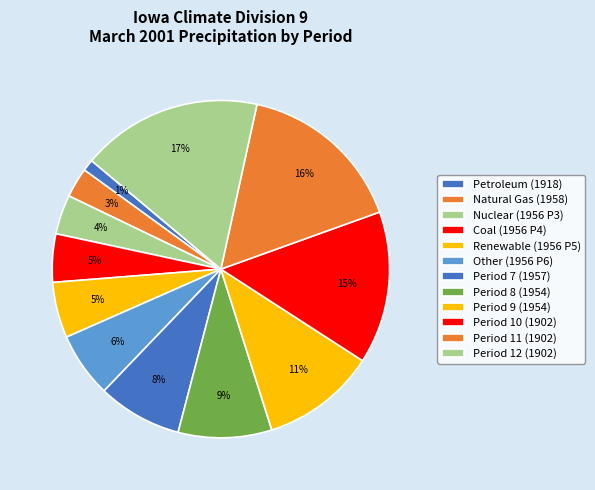

Count the number of slices in the pie.

12